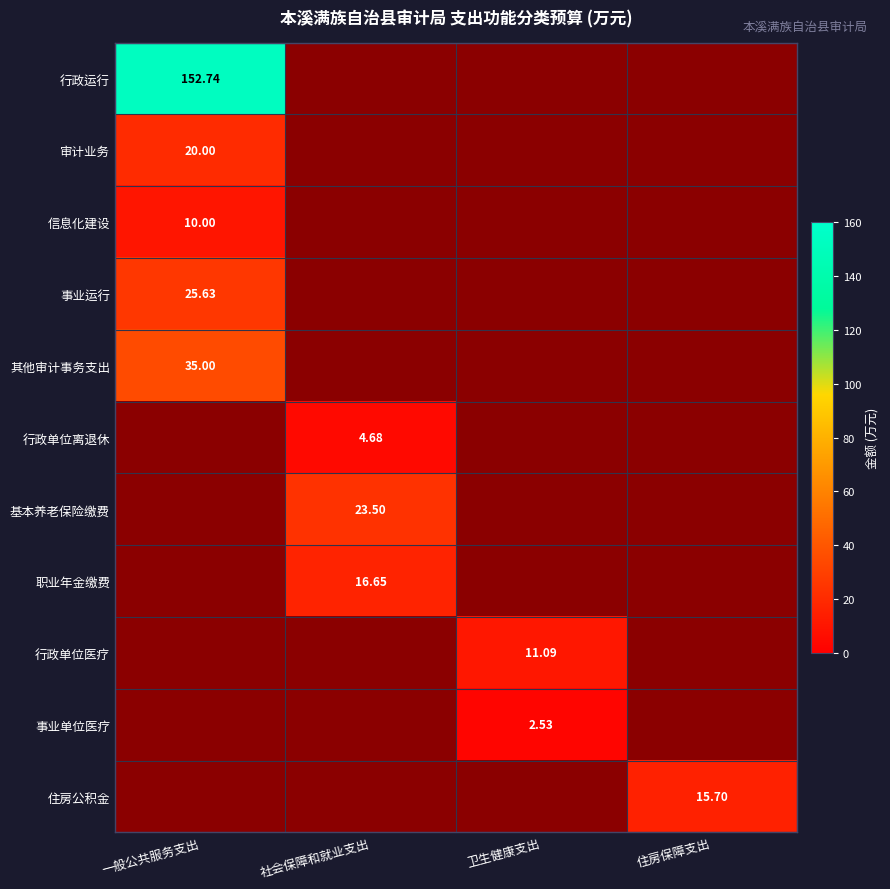

At 住房保障支出, list the series in order from smallest to largest.

行政运行, 审计业务, 信息化建设, 事业运行, 其他审计事务支出, 行政单位离退休, 基本养老保险缴费, 职业年金缴费, 行政单位医疗, 事业单位医疗, 住房公积金